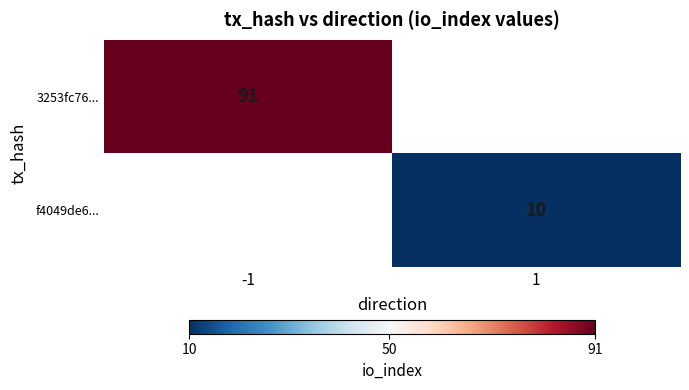

Is it true that f4049de6... equals 15 at 1?

False